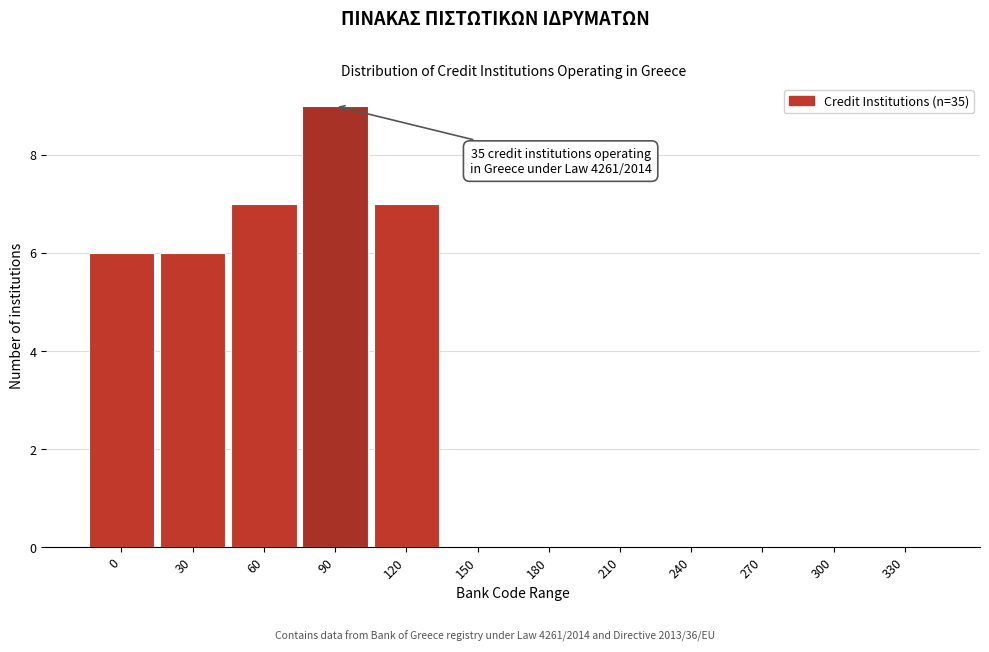

Reading right to left, what are all the values shown in this chart?

330=0	300=0	270=0	240=0	210=0	180=0	150=0	120=7	90=9	60=7	30=6	0=6